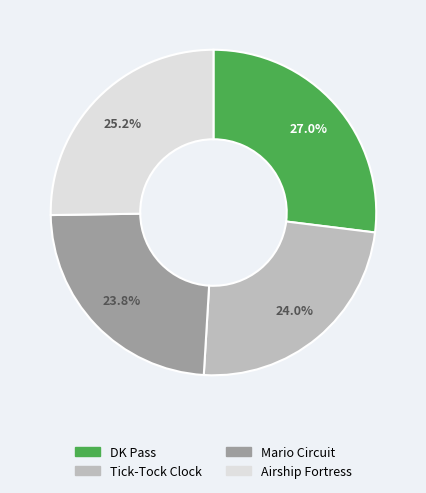

Does any single category account for the majority?

No